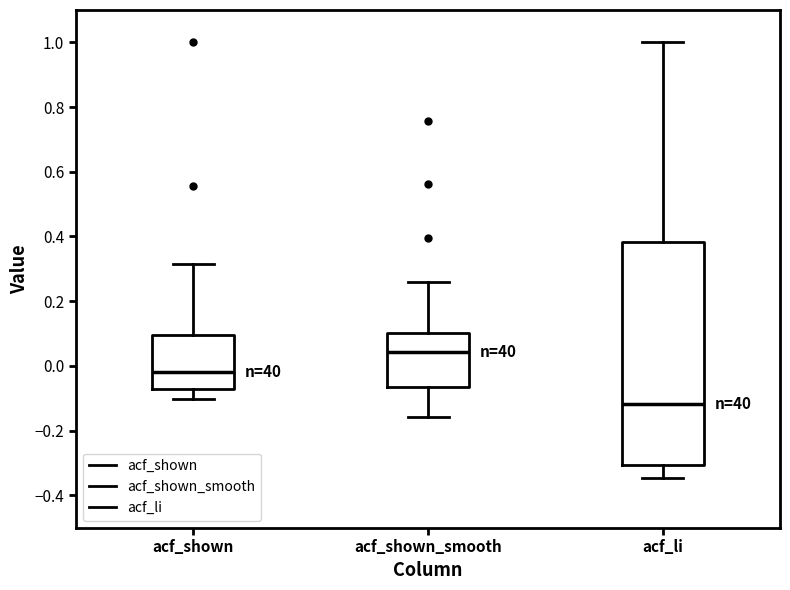

Where is the upper edge of the box for acf_shown on the y-axis? The values are not printed on the chart, so give them approximately, as read against the axis.

0.10